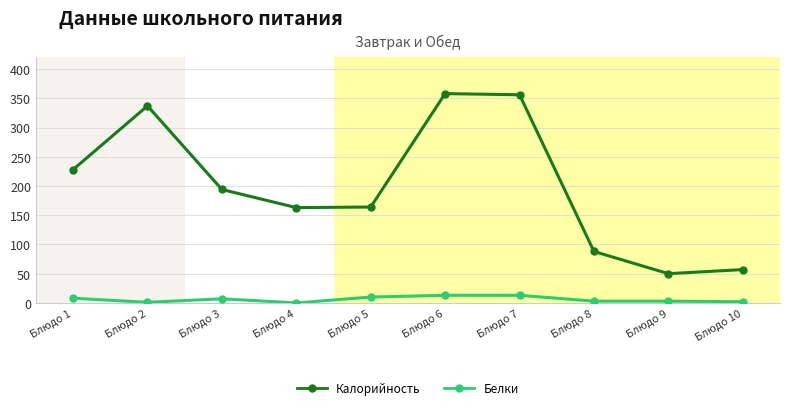

Does the chart have visible grid lines?

Yes